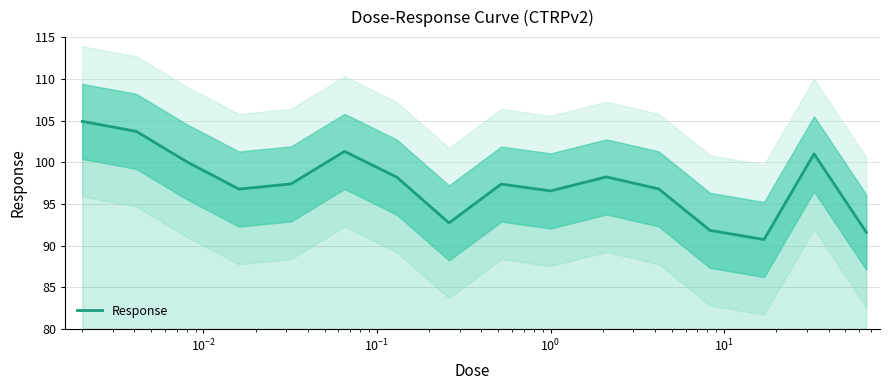

What is the value of the 9th point from the left?

97.4